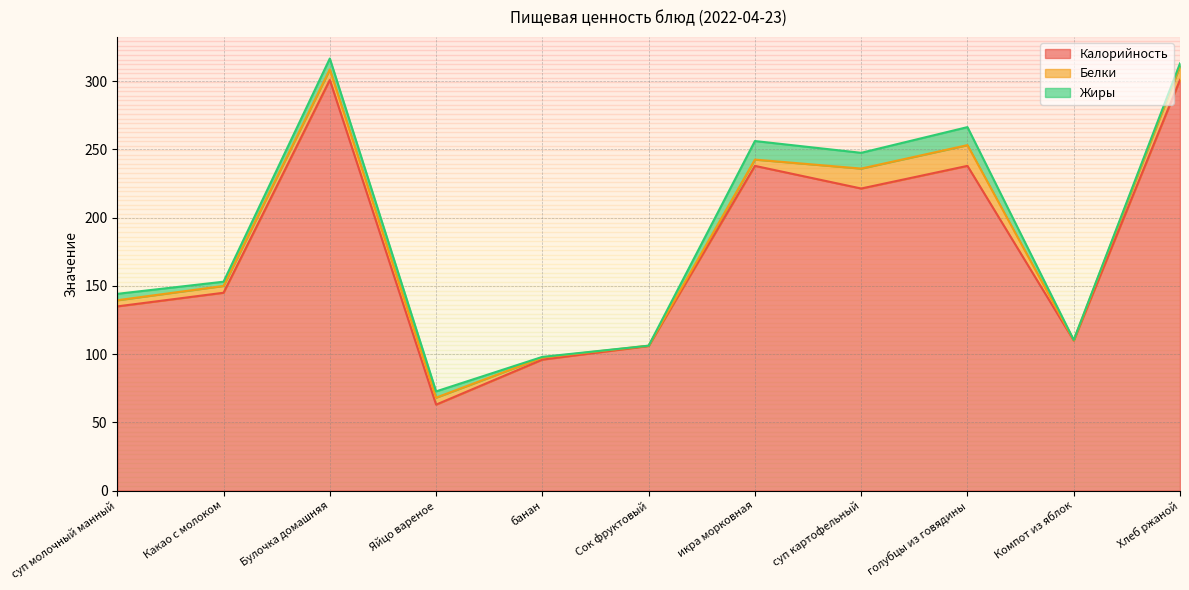

What is the difference between the maximum and minimum values in the Белки series?

15.0